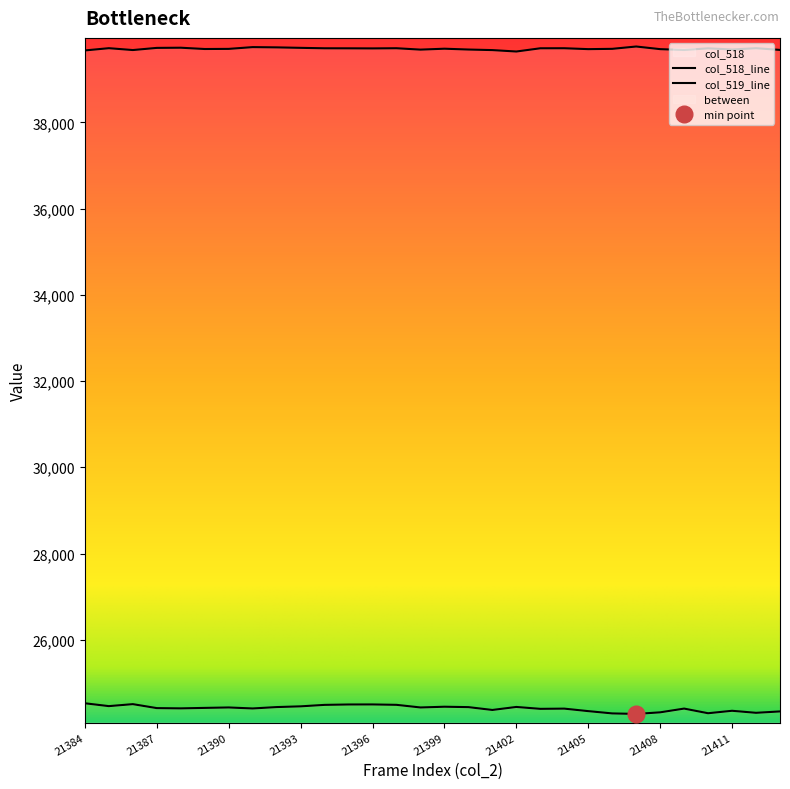

How many data points in col_519 are above 39714?

14